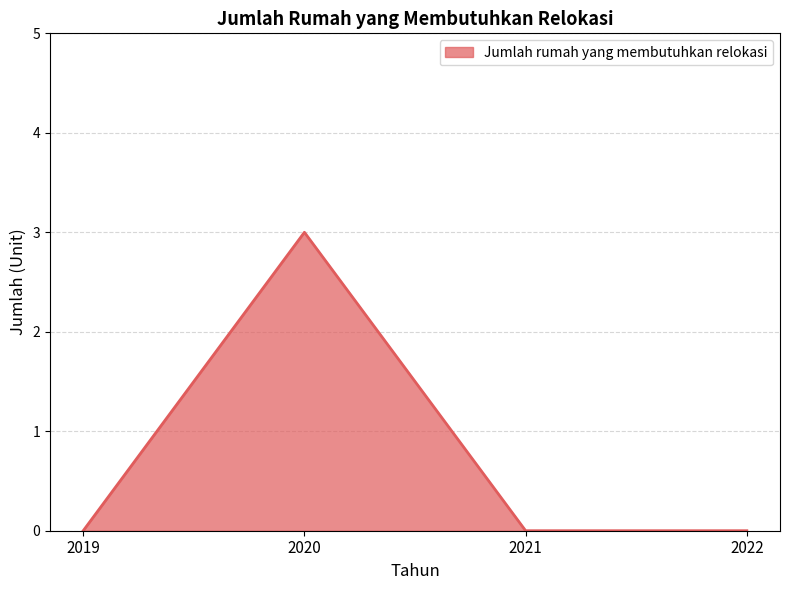

True or false: the data shows 0 at 2022.

True